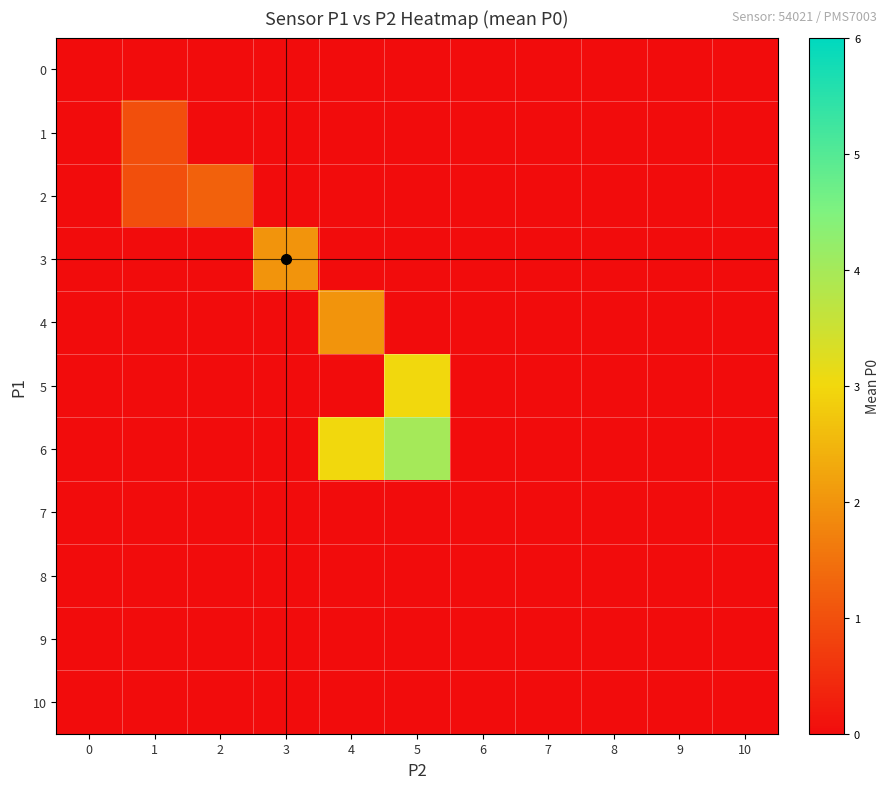

What is the spread (max minus min) of values at 2?

1.2